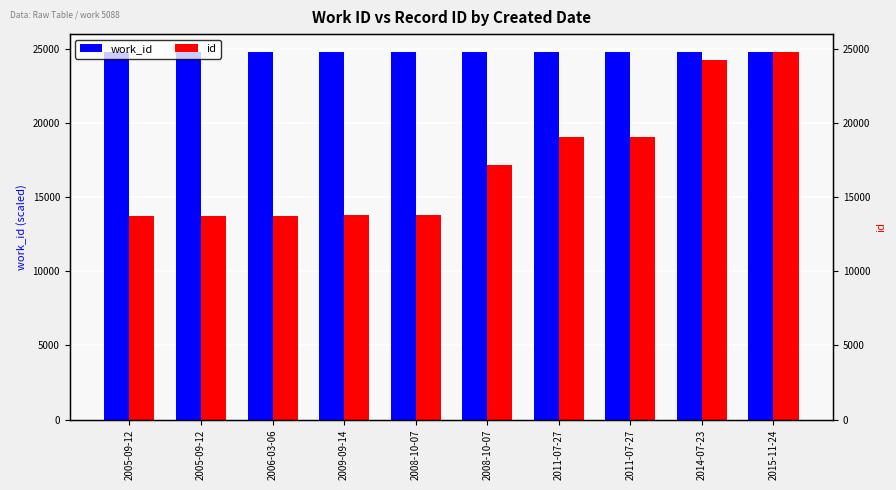

True or false: id has a value of 13750 at 2005-09-12.

True